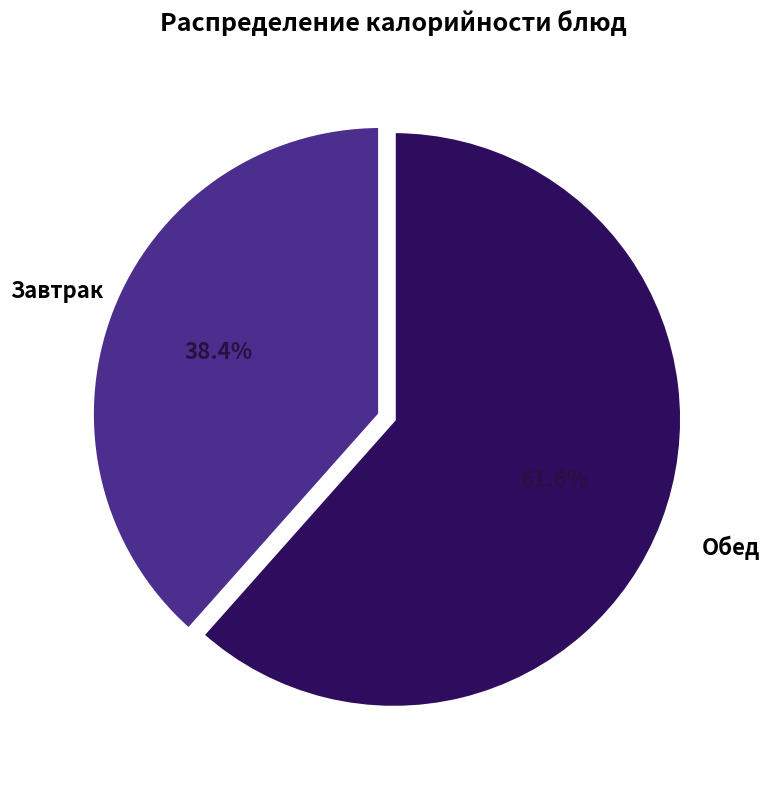

Is there any slice that represents more than half of the pie?

Yes